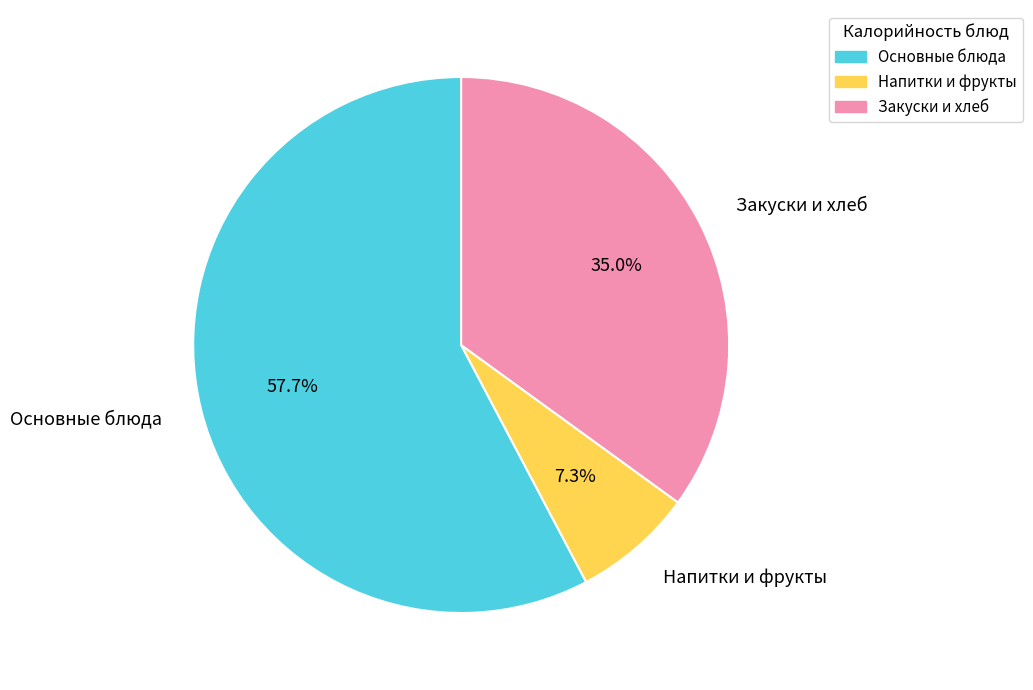

Count the number of slices in the pie.

3